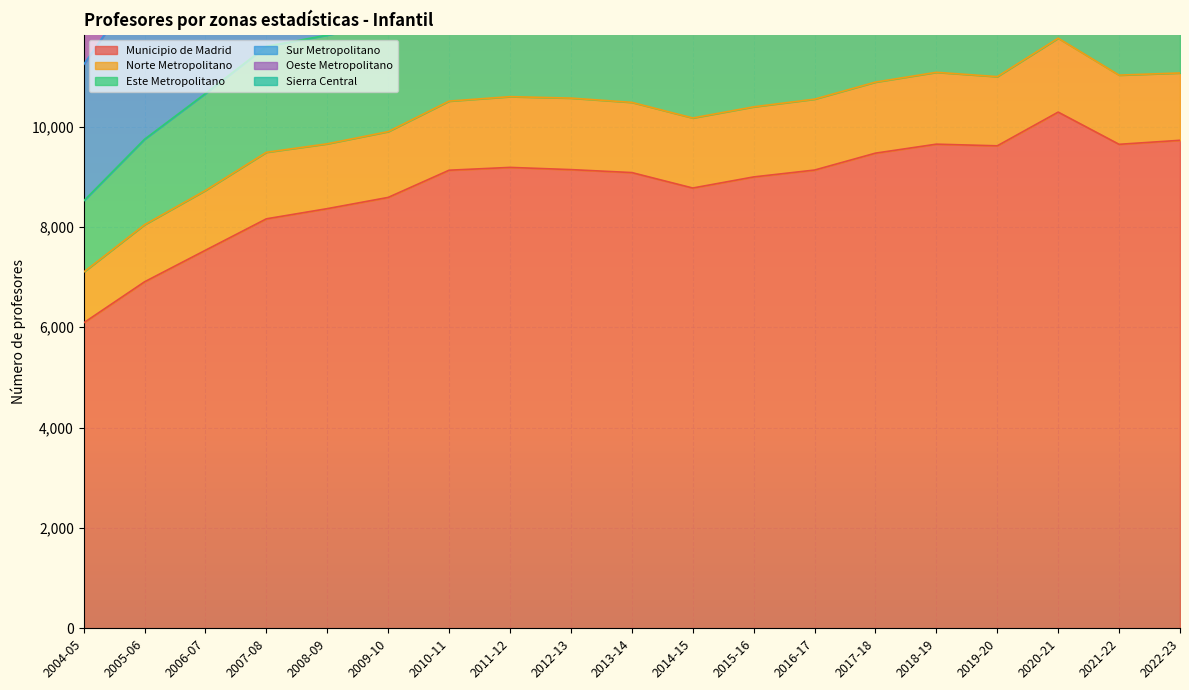

What is the maximum value for Sur Metropolitano?

21071